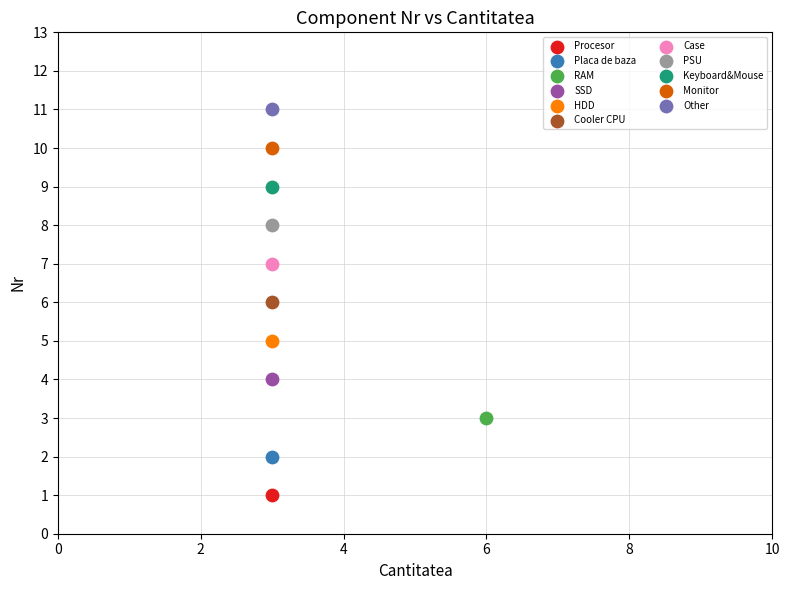

What are all the series names shown in the legend?

Procesor, Placa de baza, RAM, SSD, HDD, Cooler CPU, Case, PSU, Keyboard&Mouse, Monitor, Other